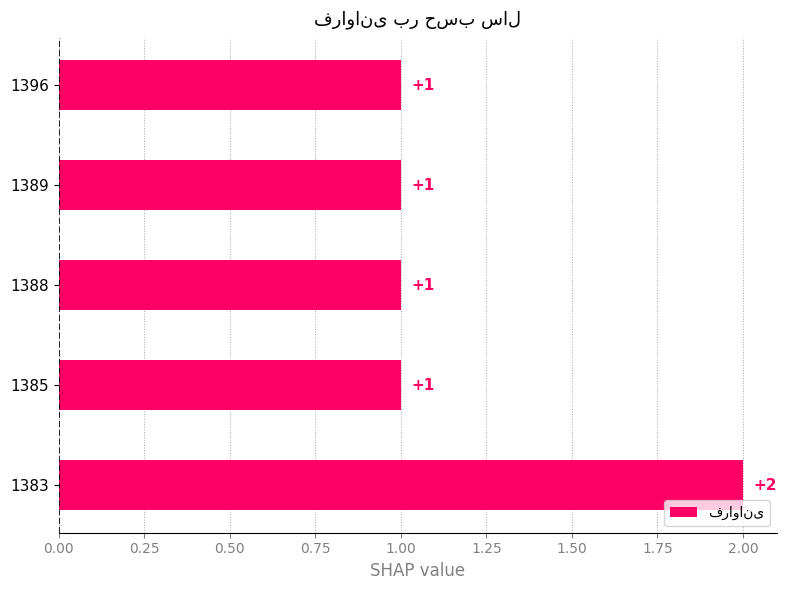

What is the sum of all values?

6